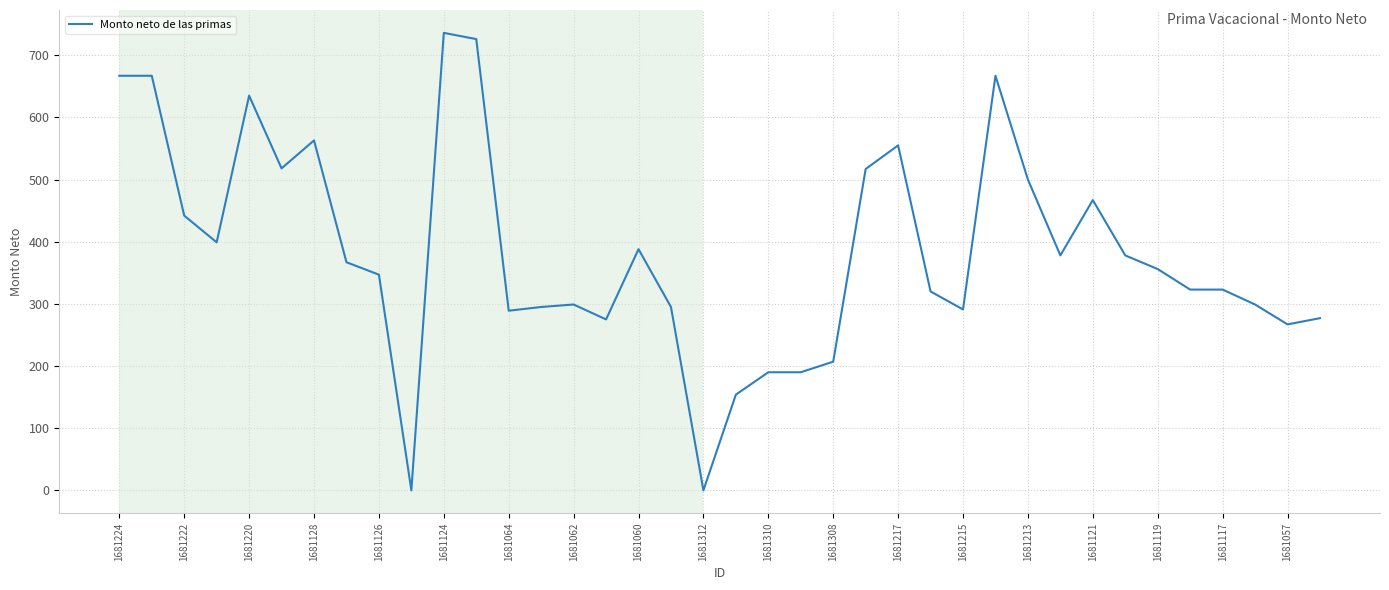

What is the greatest value displayed?

736